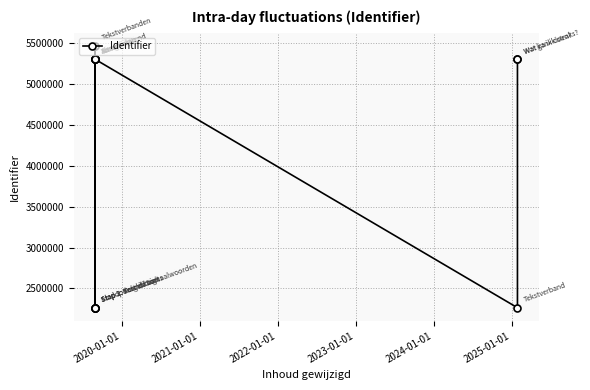

How many interior local peaks (higher than both neighbors) does the data have?

3